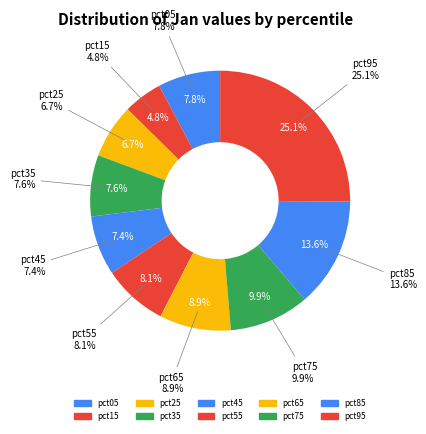

How many segments does this pie chart have?

10